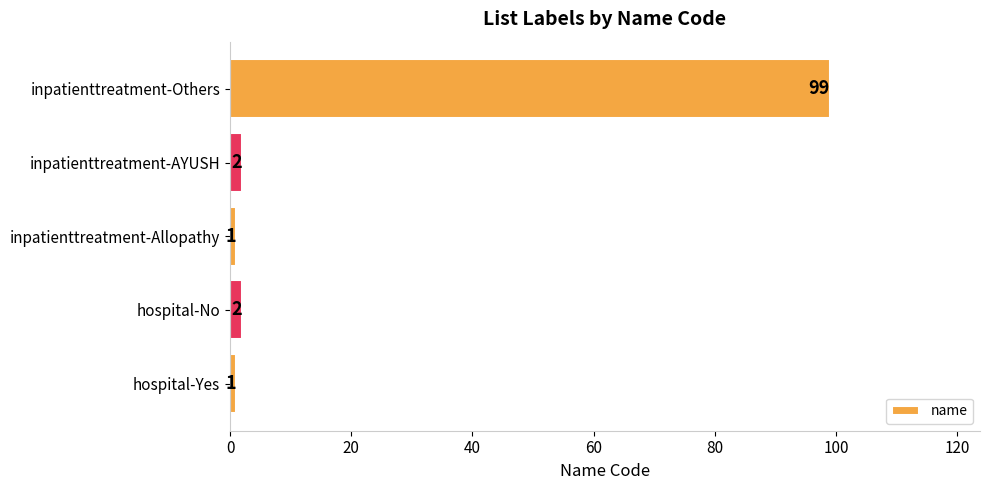

The value at inpatienttreatment-AYUSH is 2. True or false?

True